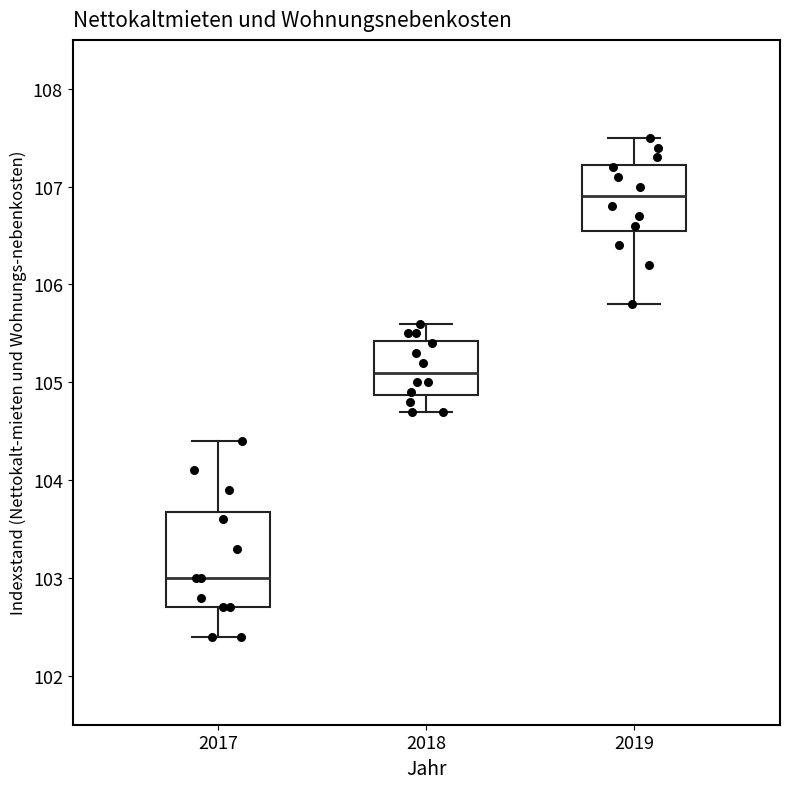

Which box has the highest median line?

2019